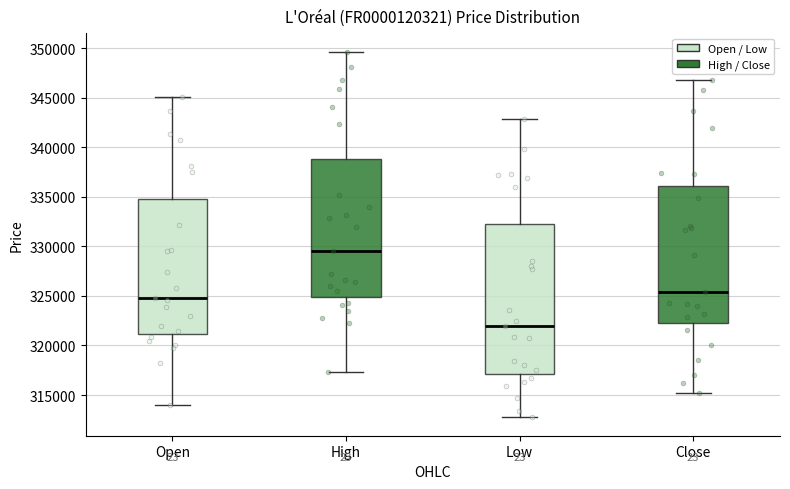

Which box's median line is the lowest?

Low